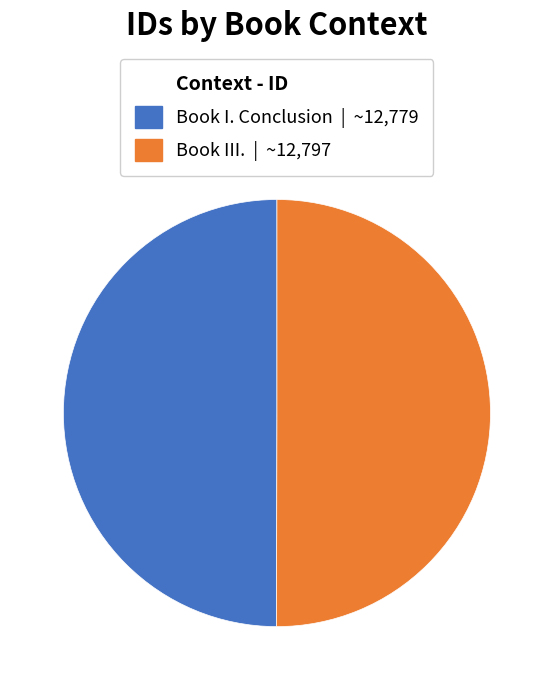

What is the smallest slice in the pie chart?

Book I. Conclusion